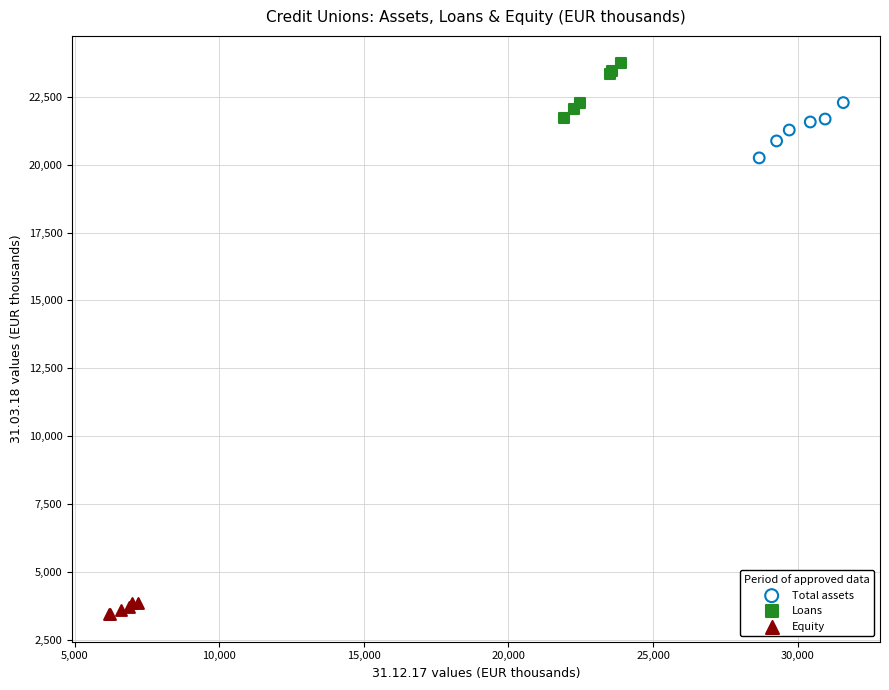

Which series reaches the minimum Y coordinate?

Equity